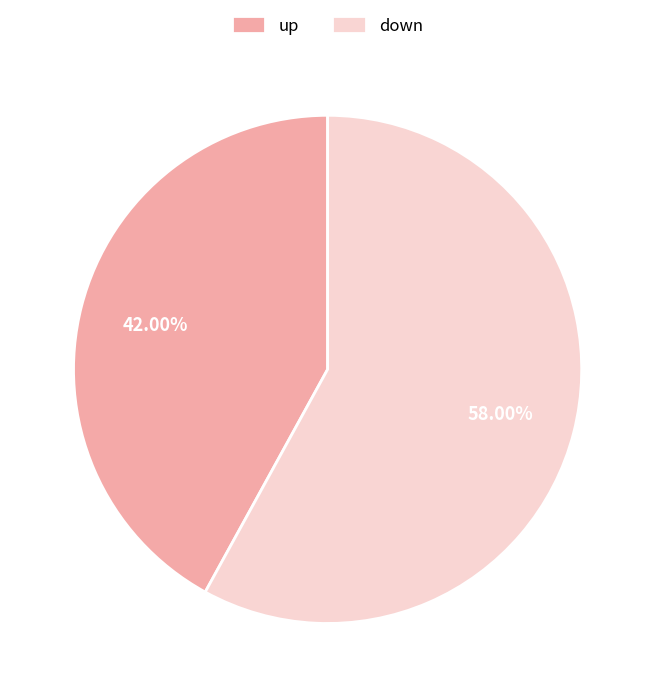

Between down and up, which is larger?

down